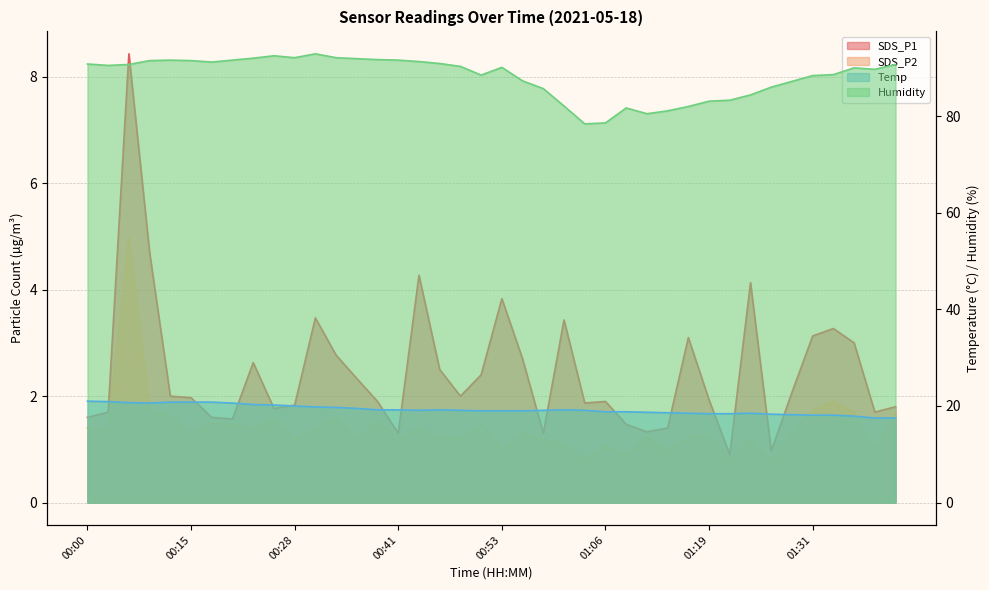

What is the approximate value of SDS_P1 at 01:24?

4.1